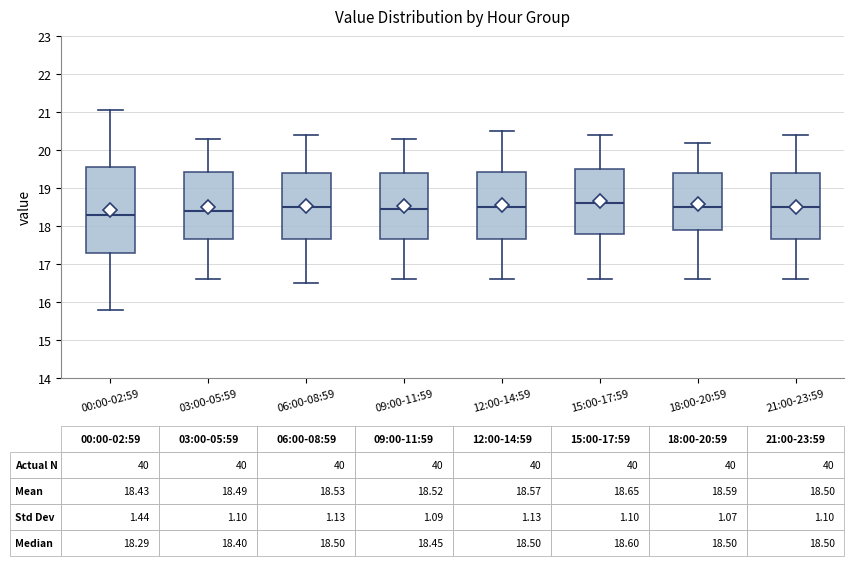

Which box has the highest median line?

15:00-17:59